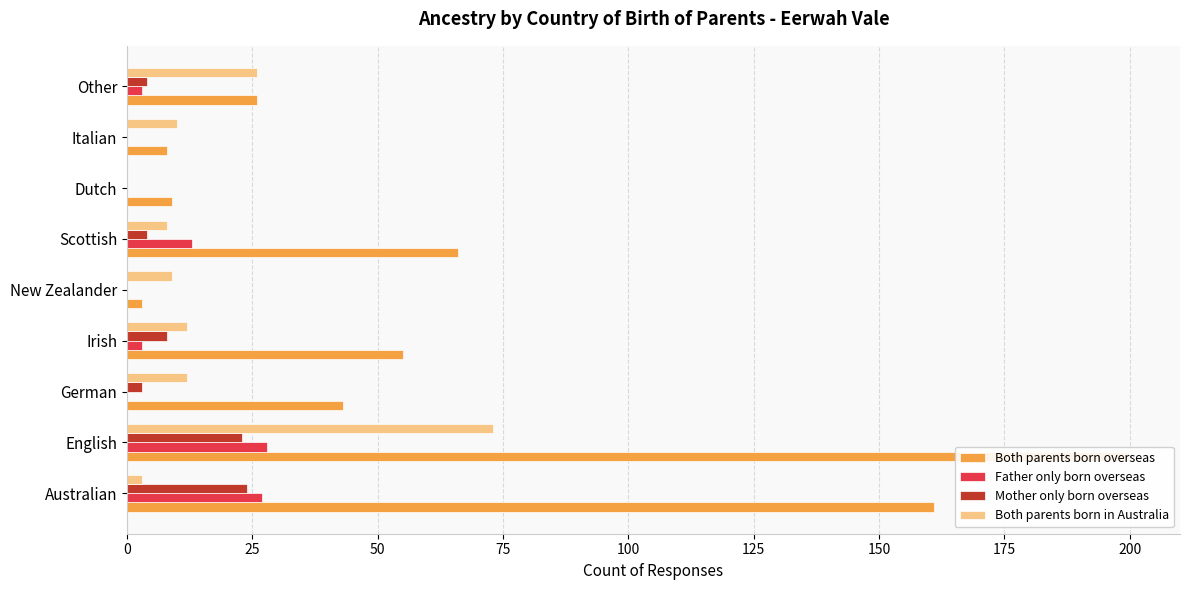

What is the sum of all Father only born overseas values?

74